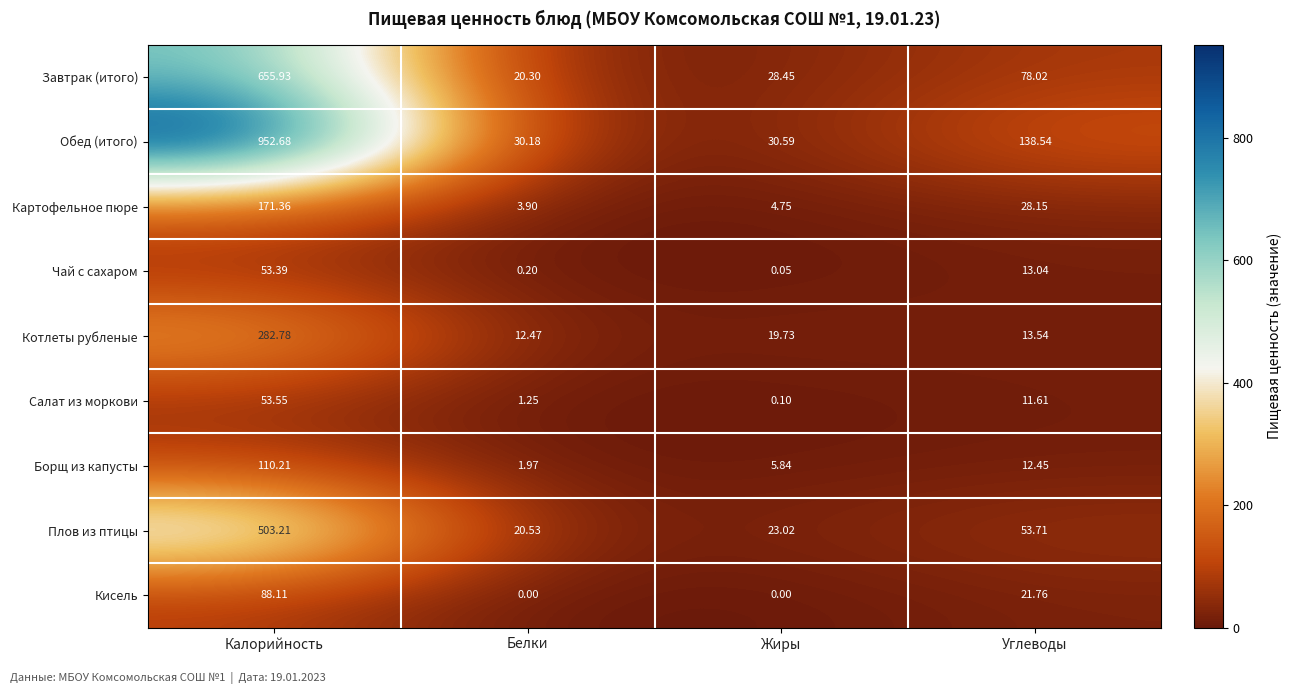

Rank the categories by Обед (итого) value from highest to lowest.

Калорийность, Углеводы, Жиры, Белки